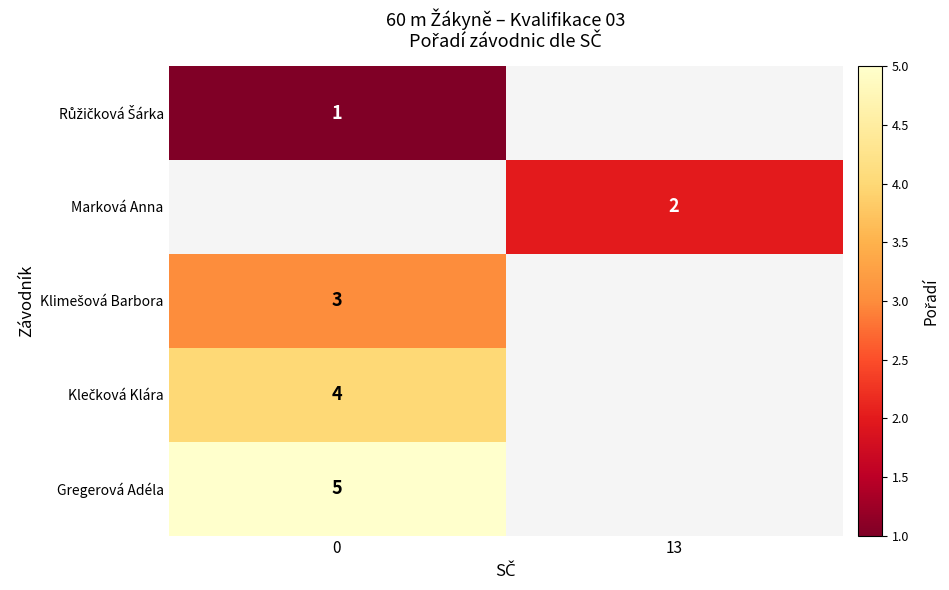

How many categories are shown in the chart?

2